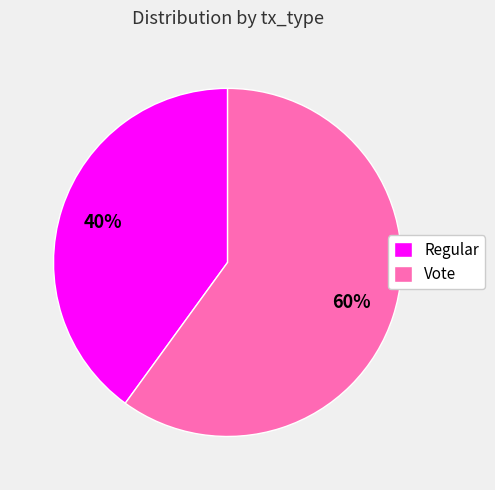

How many segments does this pie chart have?

2